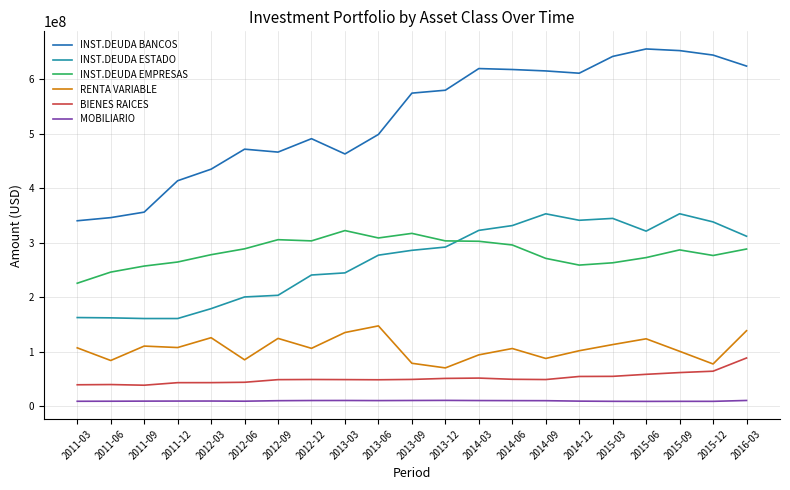

What is the difference between the maximum and minimum values in the INST.DEUDA BANCOS series?

314765098.5